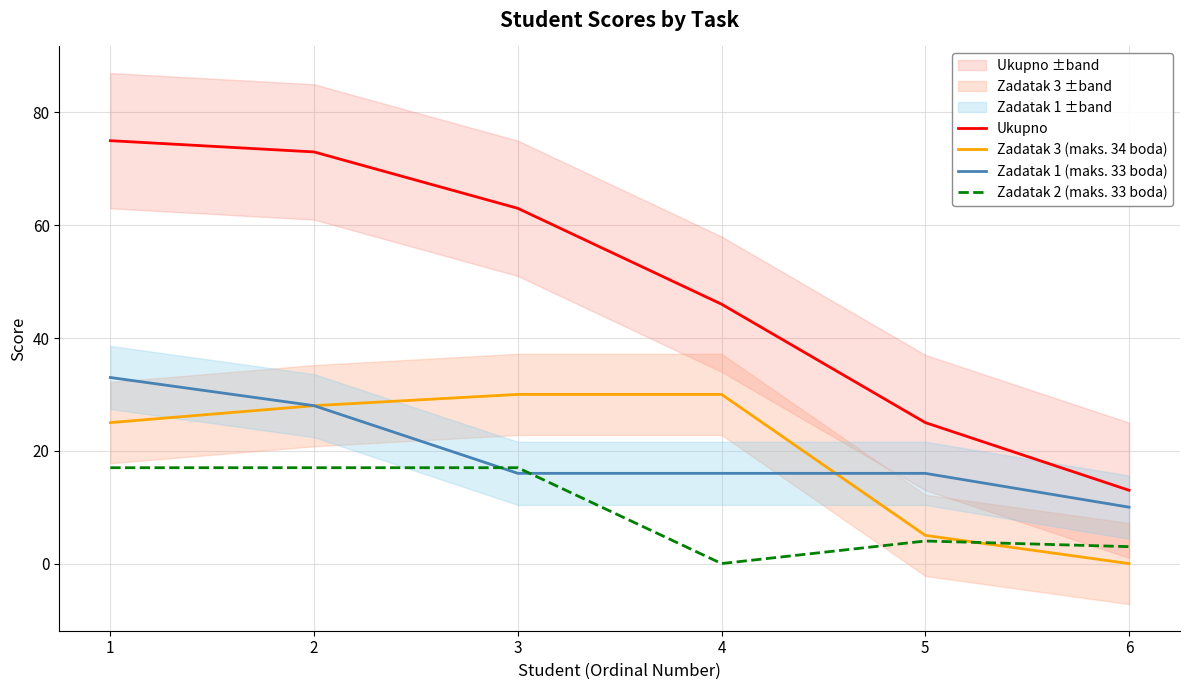

How many data points in Zadatak 2 (maks. 33 boda) are less than 17?

3